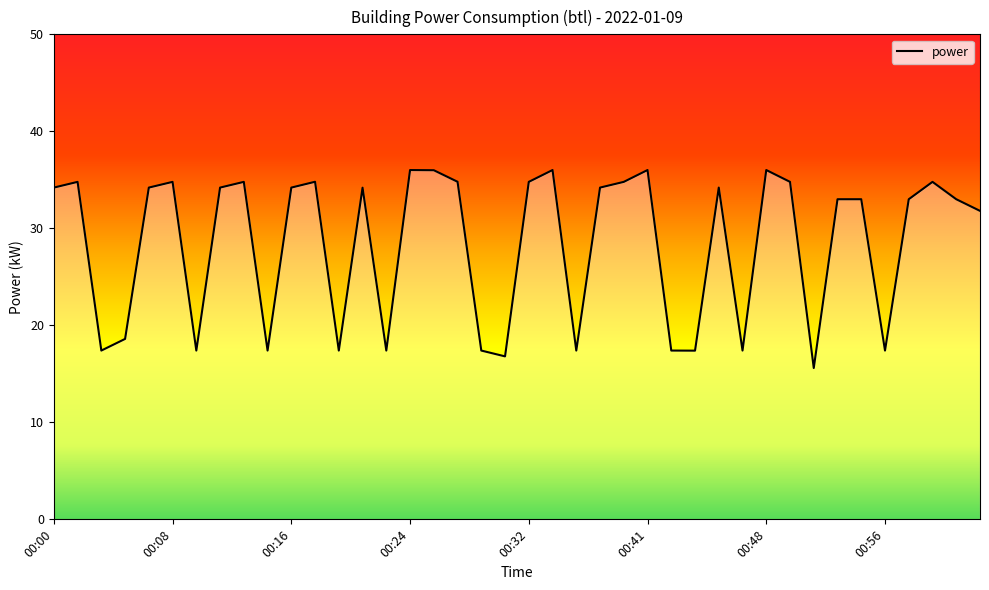

What is the minimum value shown in the chart?

15.6